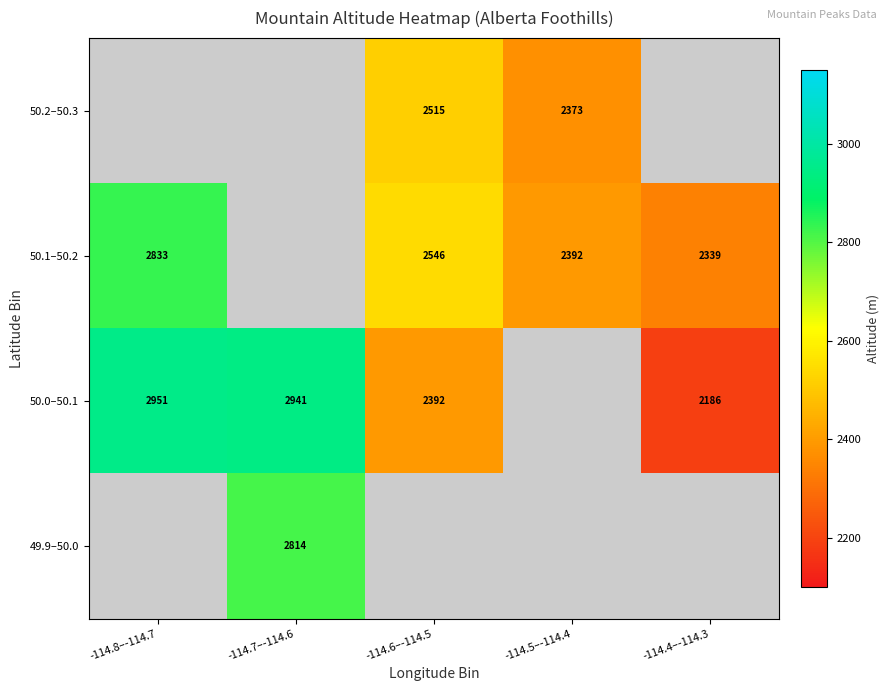

Which category has the highest value across all series?

-114.8–-114.7